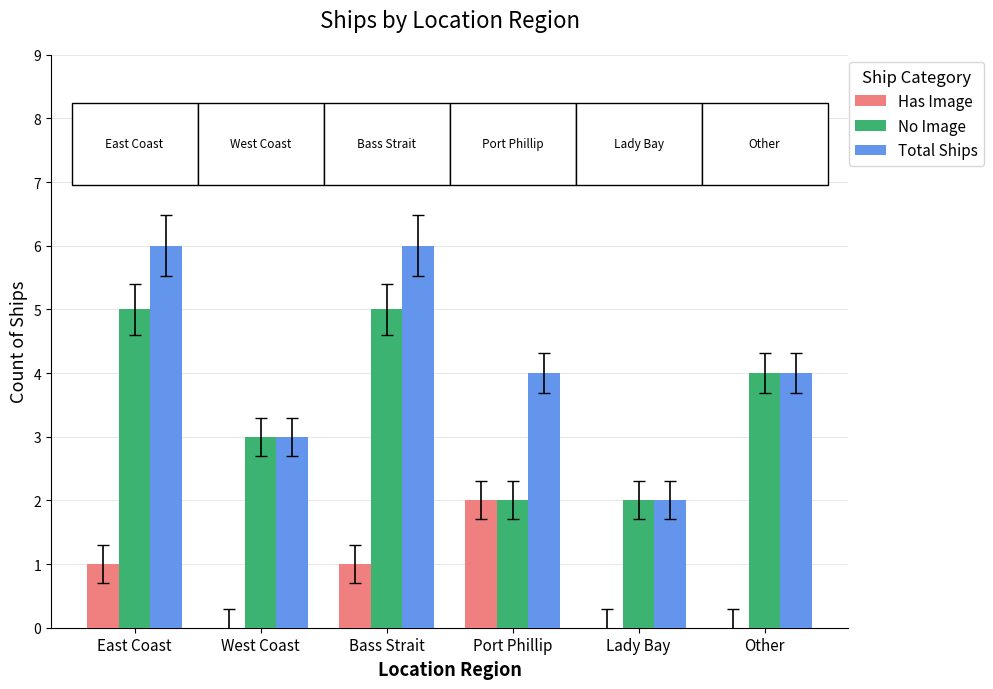

What is the greatest value displayed?

6